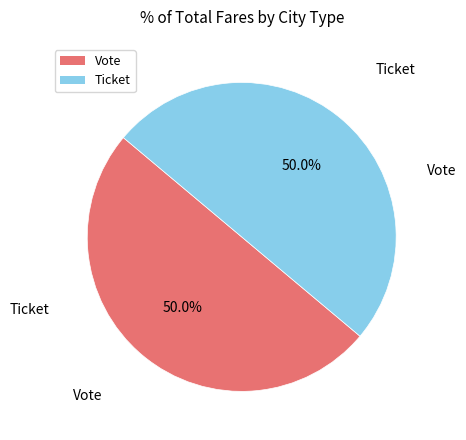

True or false: Ticket accounts for 1% of the total.

False